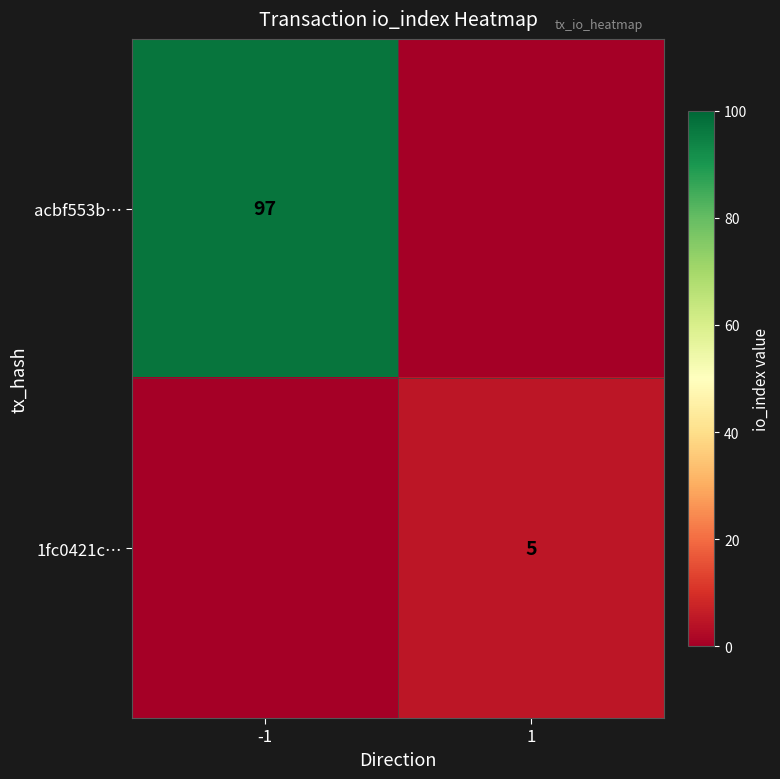

How many data points does each series have?

2